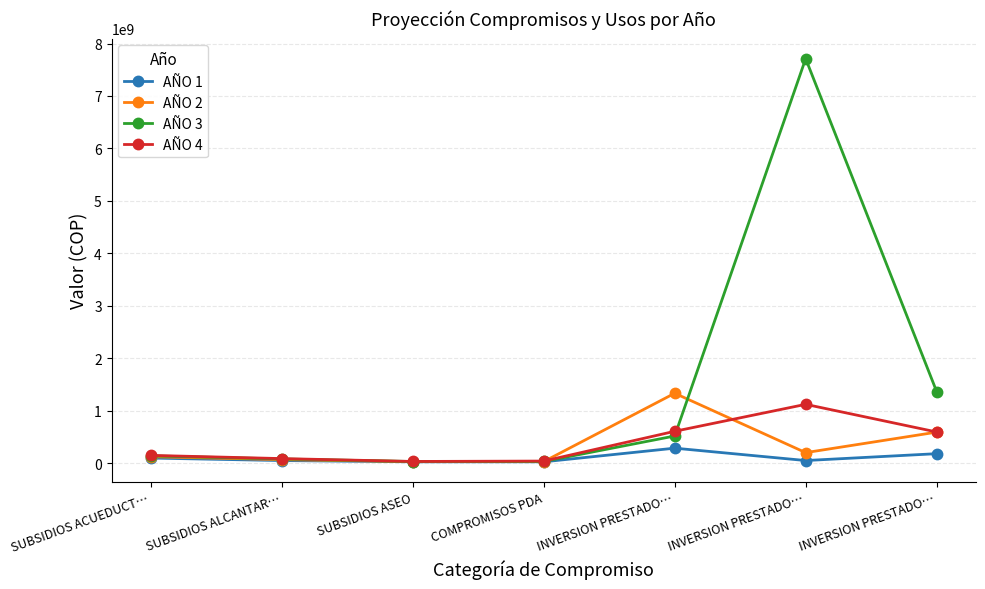

True or false: AÑO 1 and AÑO 2 intersect in this chart.

False